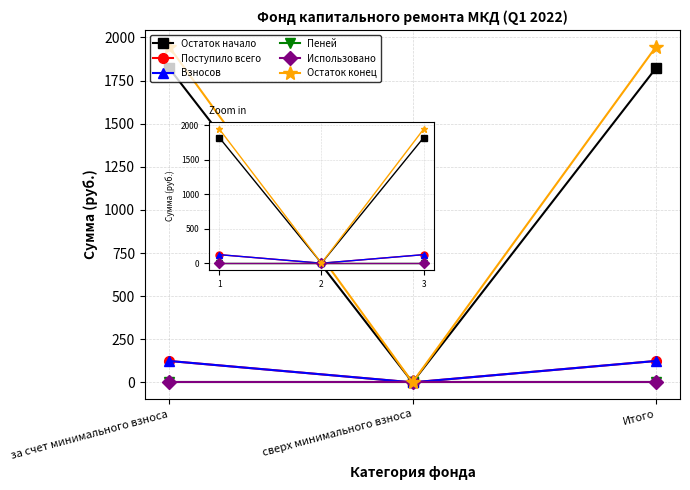

Which category has the highest value in the Взносов series?

за счет минимального взноса